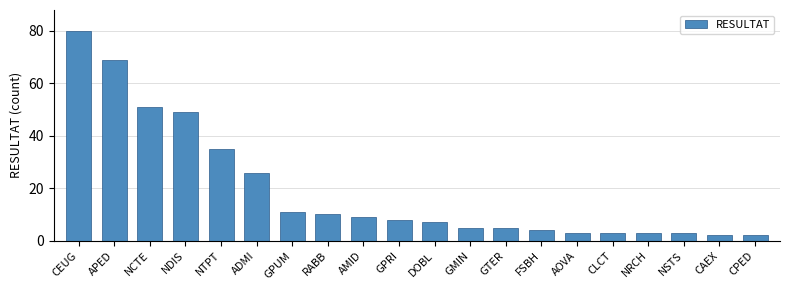

How many values are below 8?

10